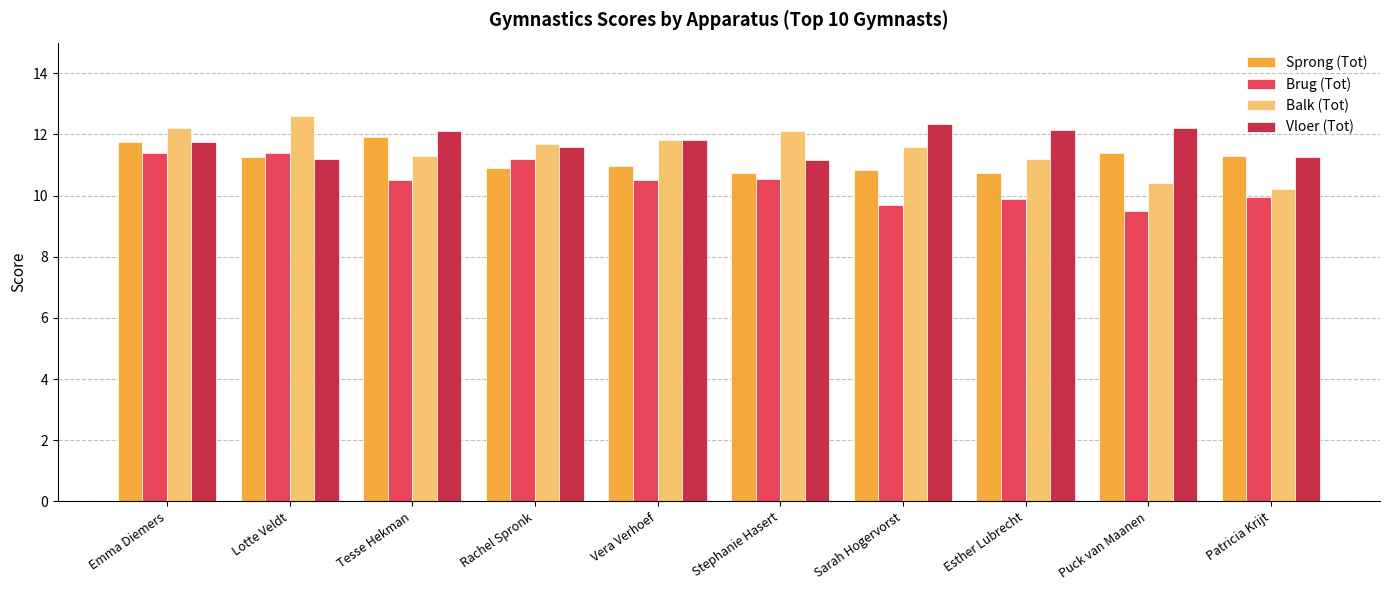

List the series in order of their peak value, lowest first.

Brug (Tot), Sprong (Tot), Vloer (Tot), Balk (Tot)